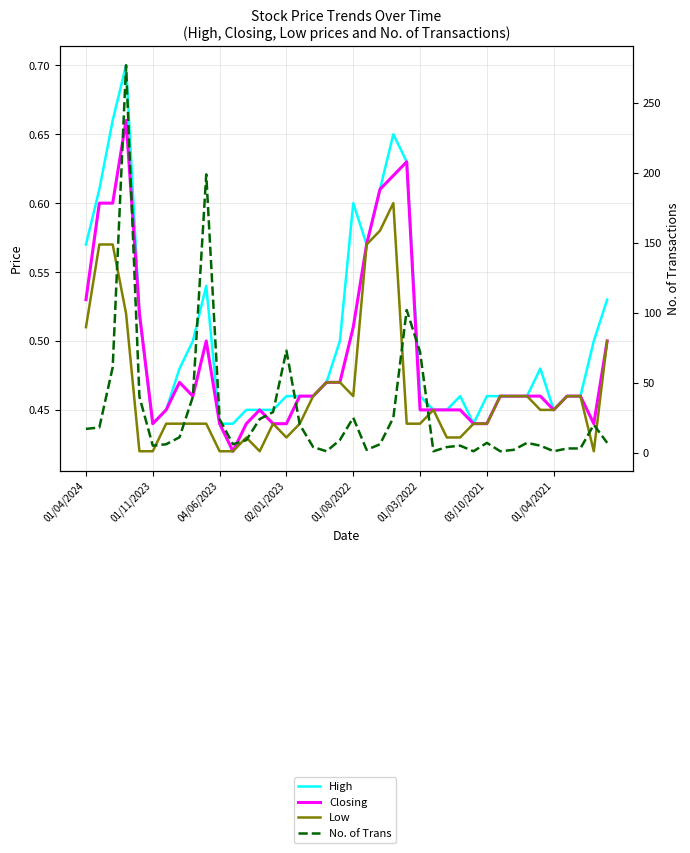

What is the average value of the Low series?

0.5